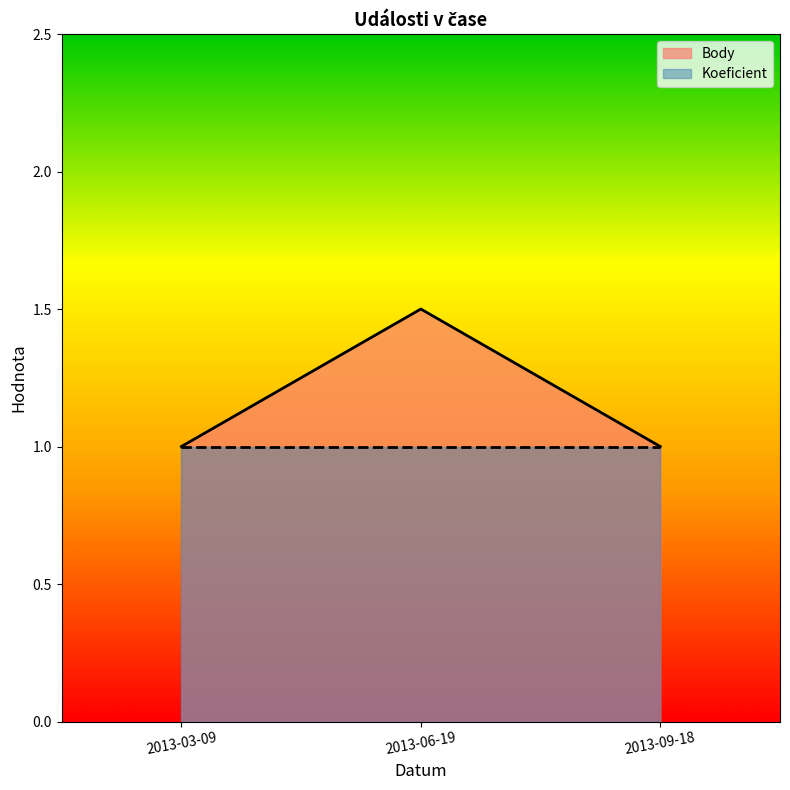

Approximately how many times larger is the value at 2013-09-18 compared to 2013-03-09?

1.0